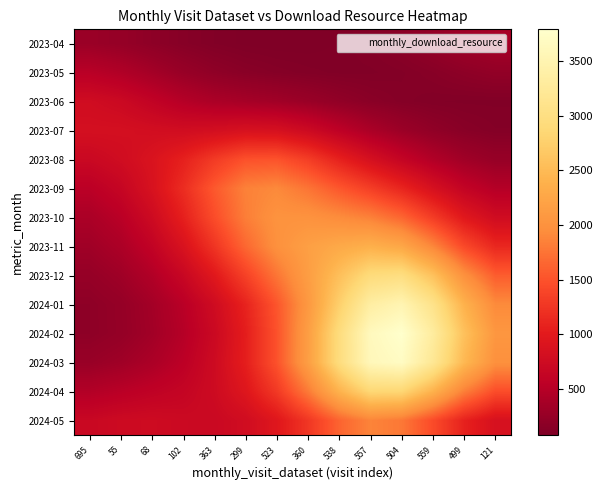

At 695, list the series in order from largest to smallest.

2023-07, 2023-06, 2023-08, 2024-05, 2023-09, 2023-05, 2024-04, 2023-10, 2023-11, 2023-04, 2024-03, 2023-12, 2024-01, 2024-02